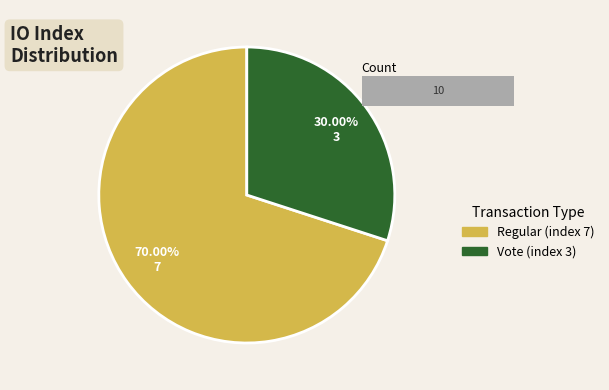

Is there a majority slice in this chart?

Yes